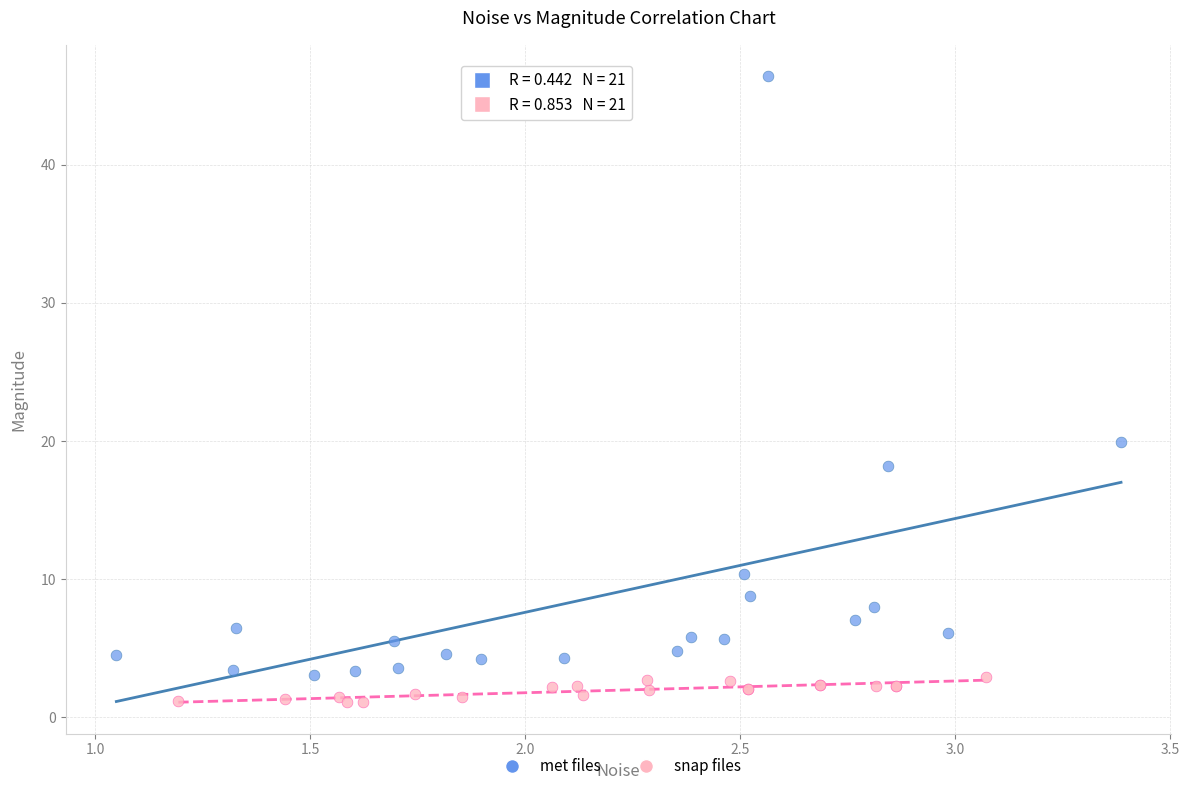

Which series contains the highest Y value?

met files